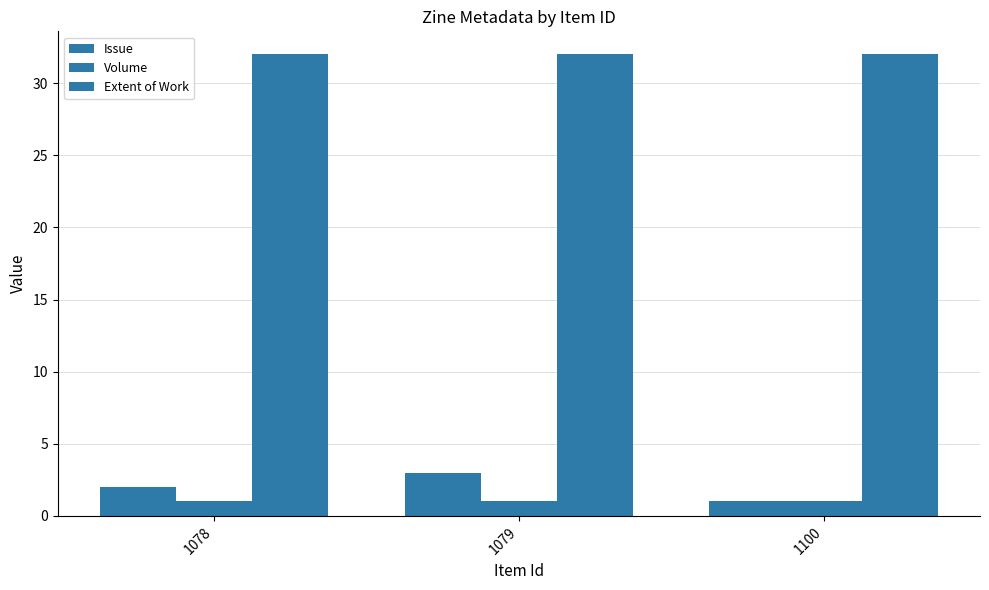

What is the sum of the Volume values at 1079 and 1100?

2